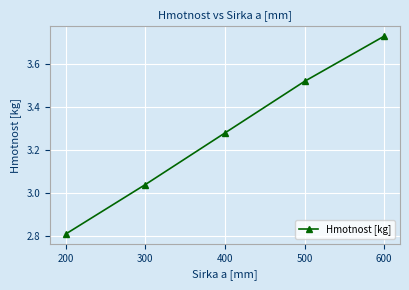

Which label corresponds to the largest value in the chart?

600